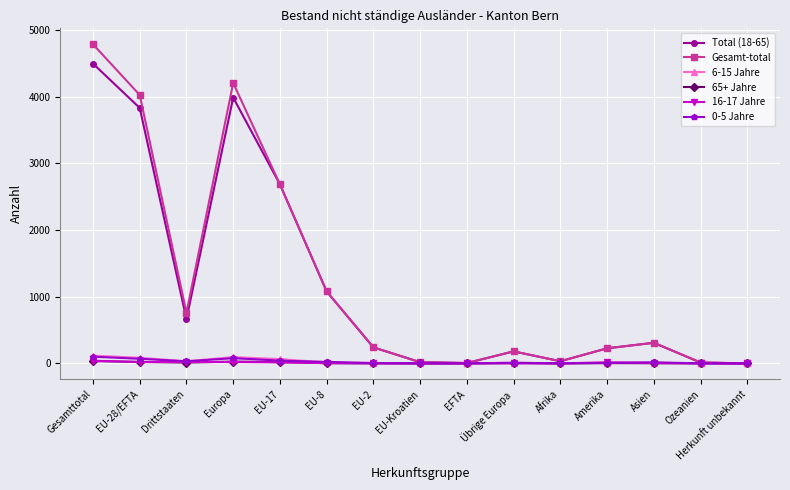

Count the number of categories in the chart.

15